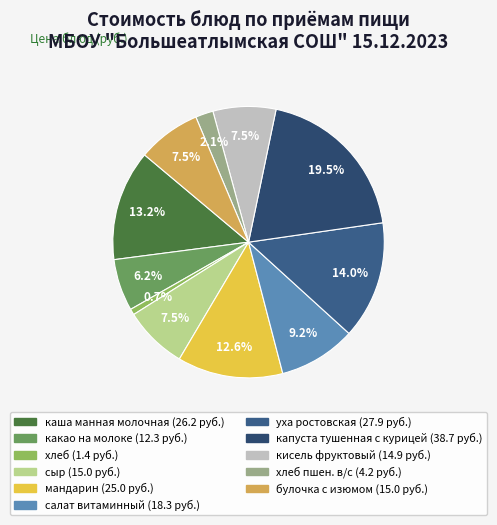

Which slice is the smallest?

хлеб